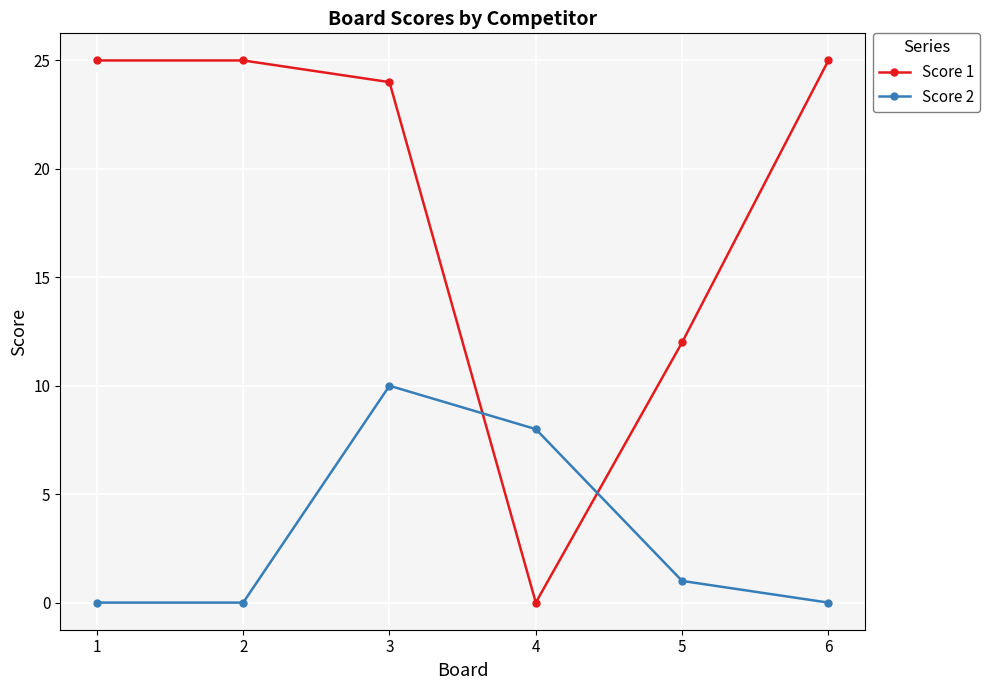

The Score 2 series shows 17 at 3. True or false?

False